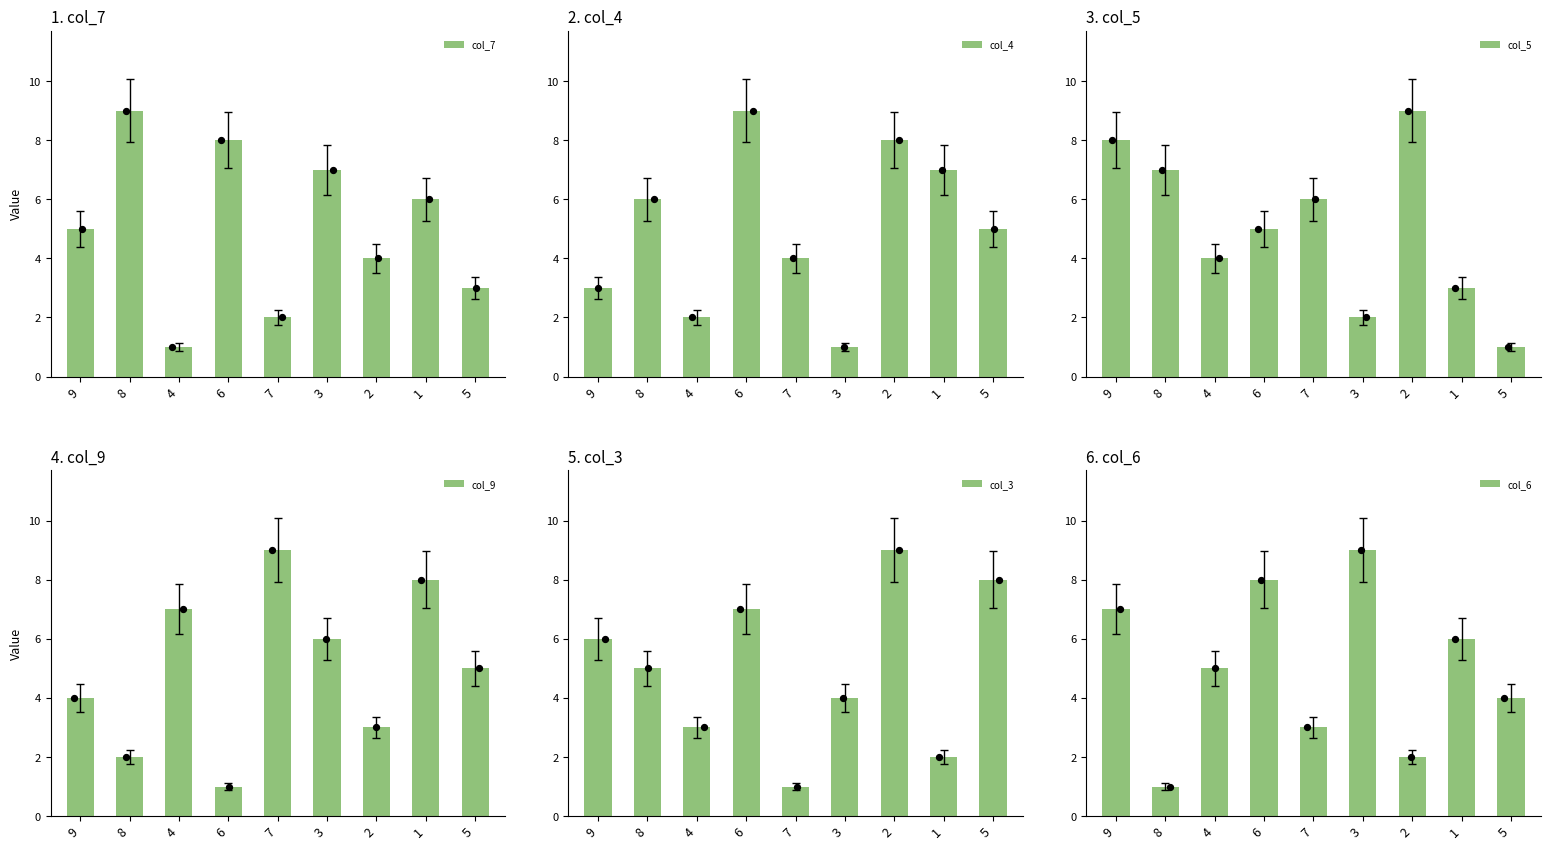

At how many categories does at least one series exceed 5?

9